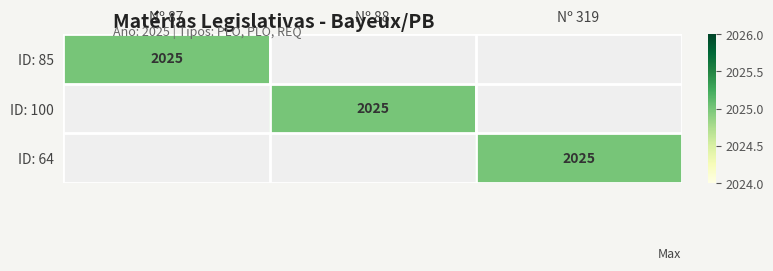

How many data points does each series have?

3